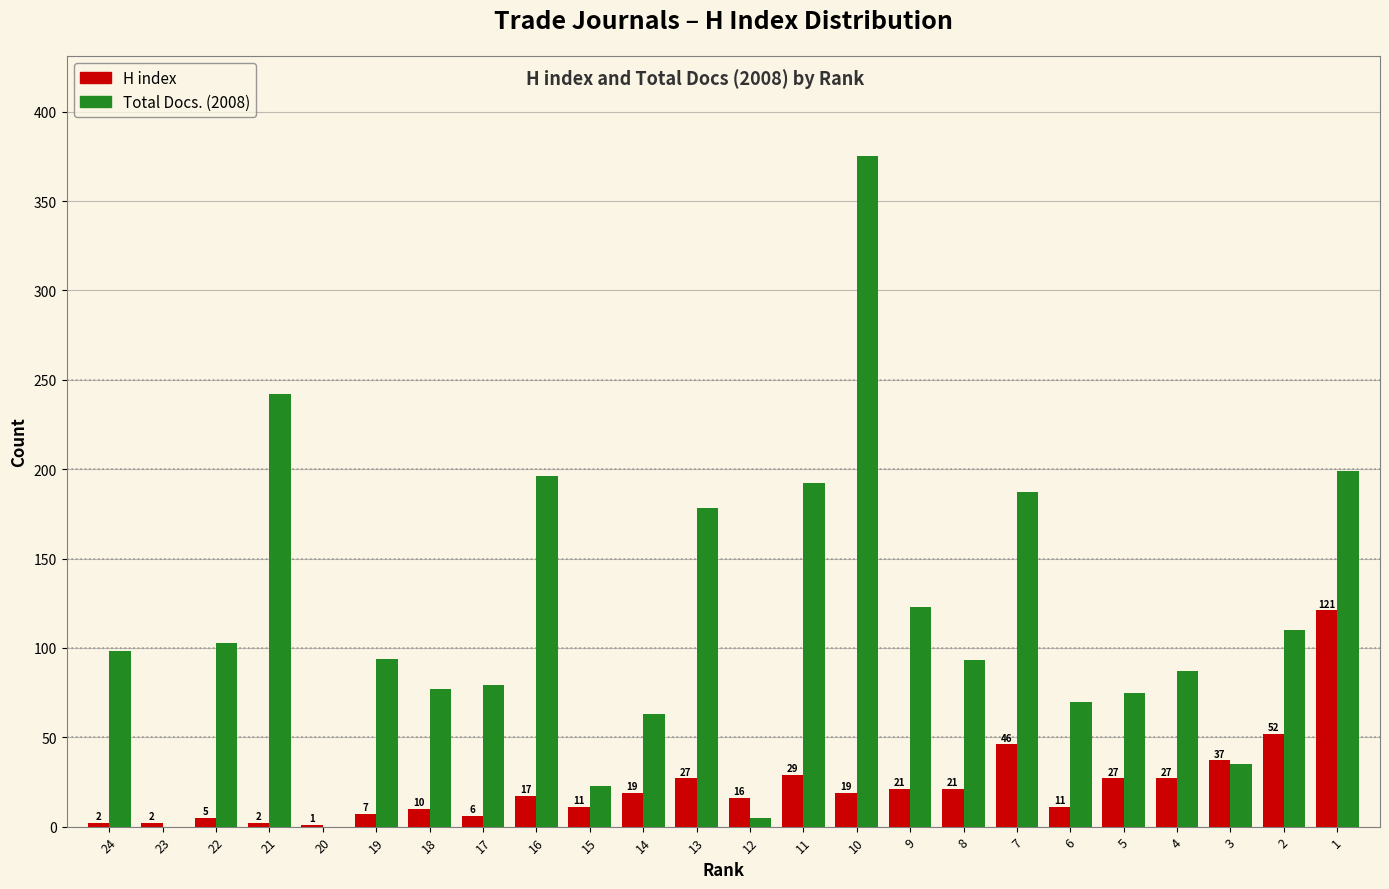

Reading left to right, transcribe all the data shown in this chart.

H index: 24=2	23=2	22=5	21=2	20=1	19=7	18=10	17=6	16=17	15=11	14=19	13=27	12=16	11=29	10=19	9=21	8=21	7=46	6=11	5=27	4=27	3=37	2=52	1=121
Total Docs. (2008): 24=98	23=0	22=103	21=242	20=0	19=94	18=77	17=79	16=196	15=23	14=63	13=178	12=5	11=192	10=375	9=123	8=93	7=187	6=70	5=75	4=87	3=35	2=110	1=199